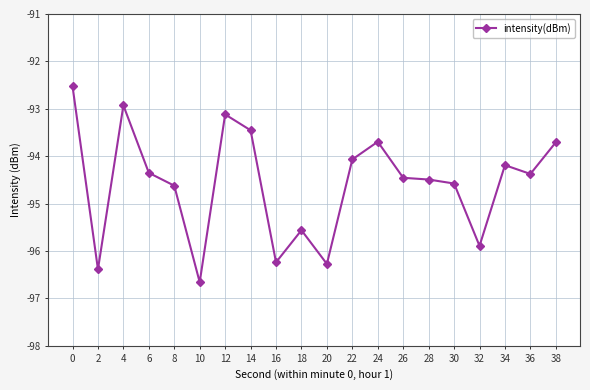

What is the sum of the values at 8 and 22?

-188.7